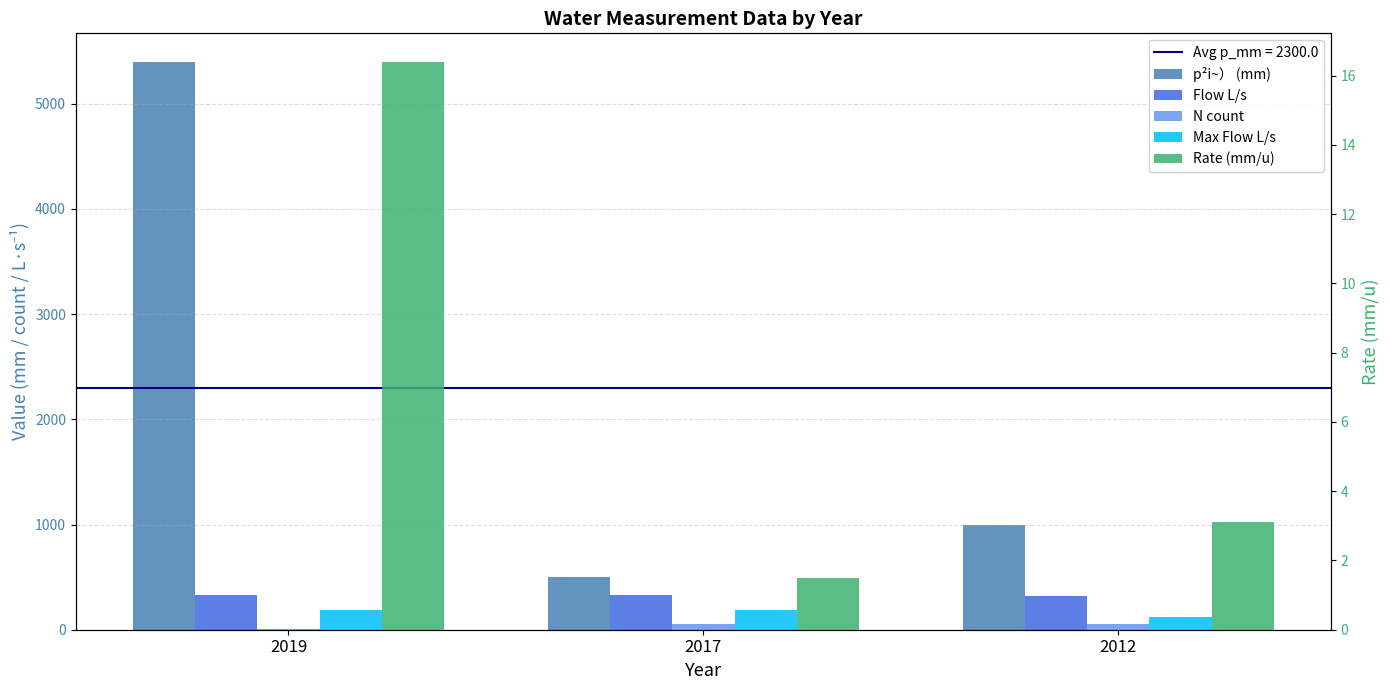

Which series has the largest total across all categories?

p²i~） (mm)